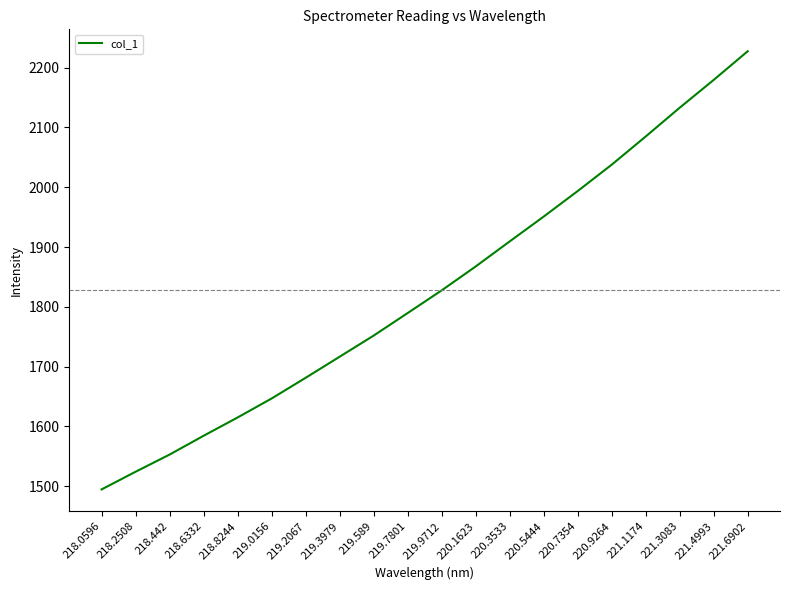

List the labels in order of value, largest first.

221.6902, 221.4993, 221.3083, 221.1174, 220.9264, 220.7354, 220.5444, 220.3533, 220.1623, 219.9712, 219.7801, 219.589, 219.3979, 219.2067, 219.0156, 218.8244, 218.6332, 218.442, 218.2508, 218.0596